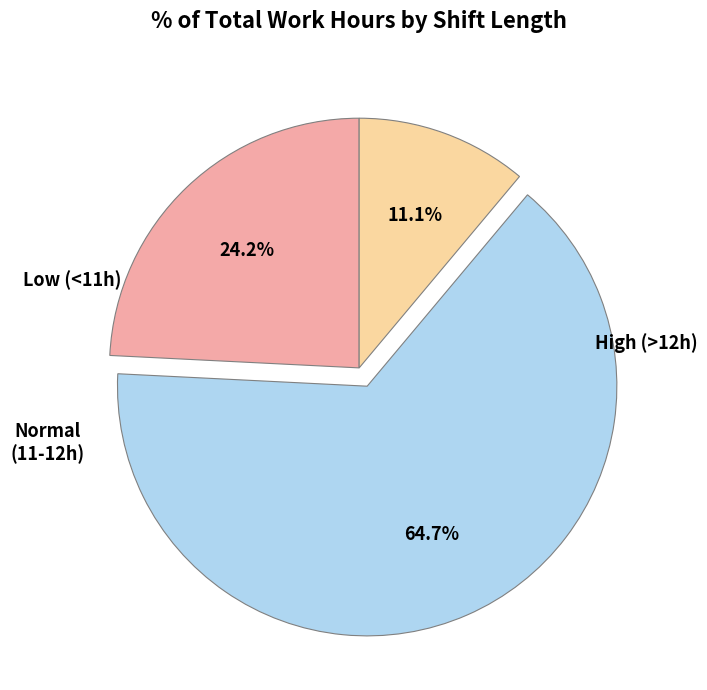

Does any single category account for the majority?

Yes